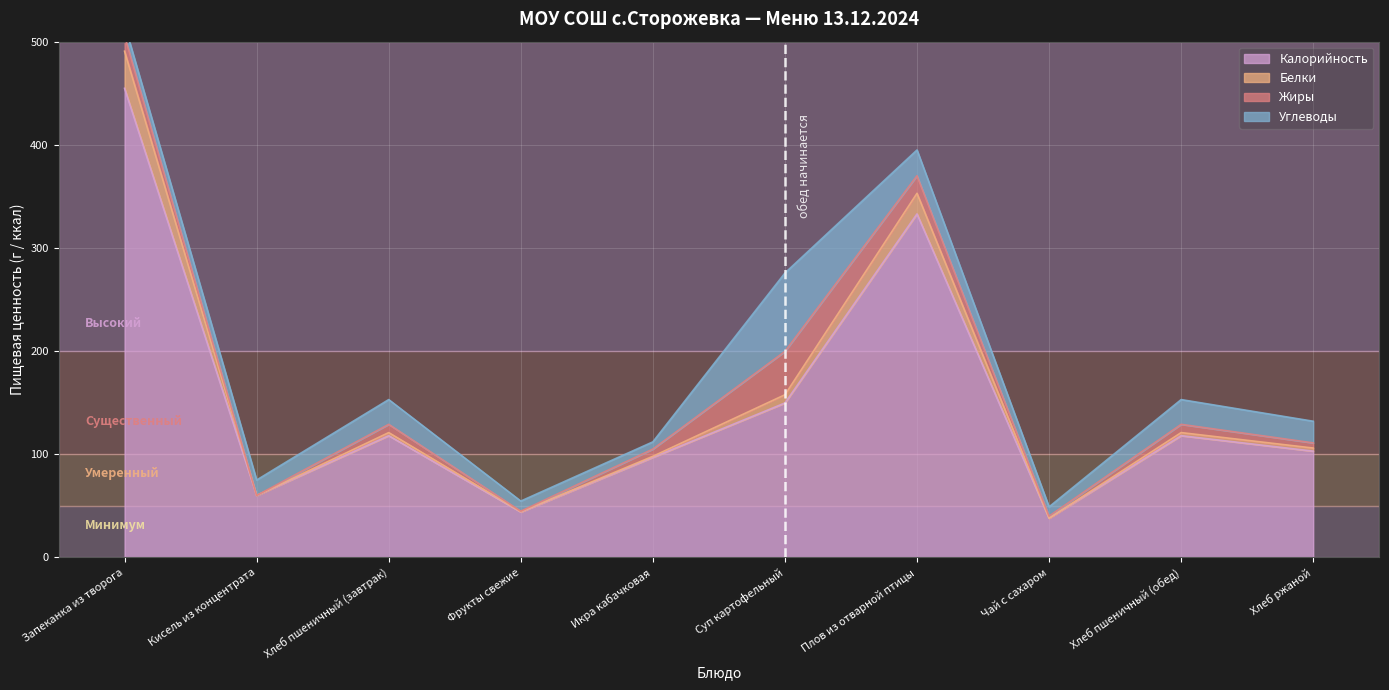

What is the approximate value of Белки at Фрукты свежие?

44.4